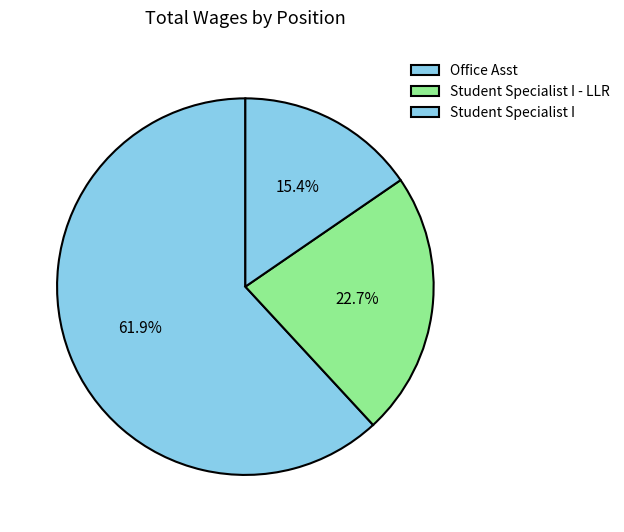

How many segments does this pie chart have?

3